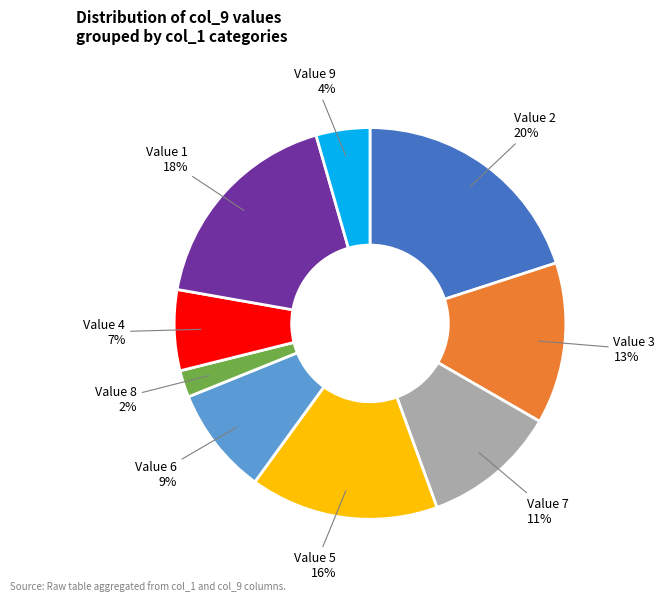

To the nearest percent, what is the average slice percentage?

11%